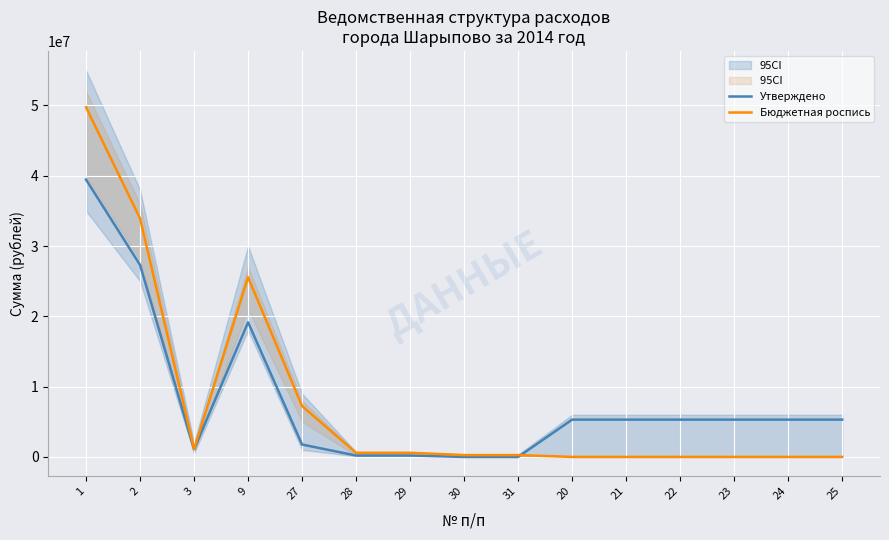

What is the label of the 11th point from the right?

27